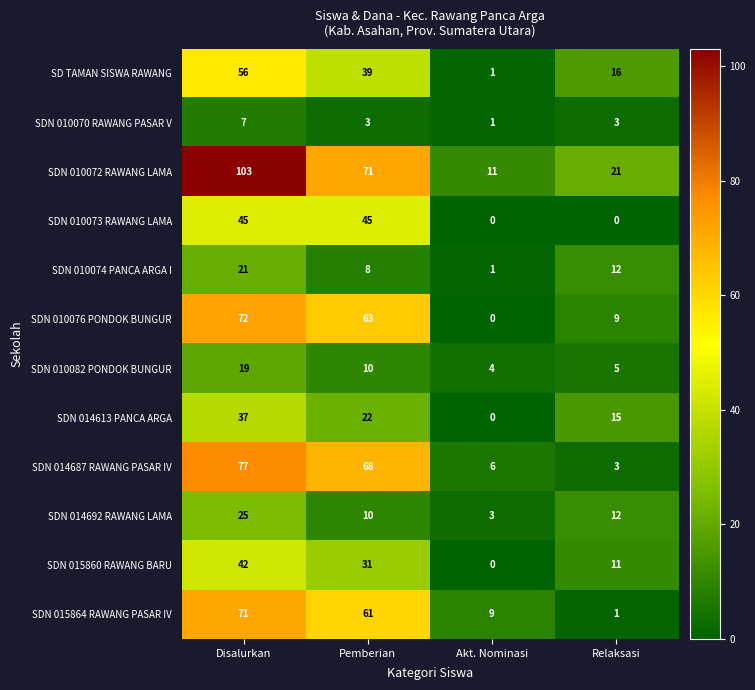

The value of SDN 015864 RAWANG PASAR IV at Pemberian is 61. True or false?

True